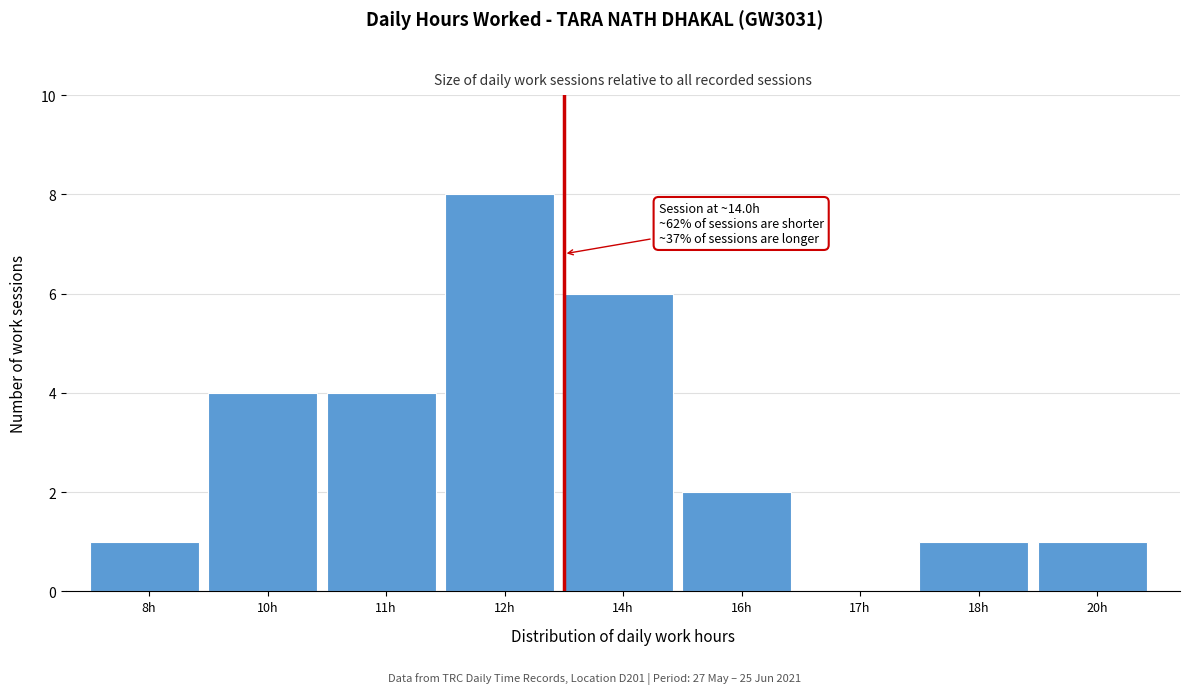

Reading left to right, list all the values displayed in this chart.

8h=1	10h=4	11h=4	12h=8	14h=6	16h=2	17h=0	18h=1	20h=1